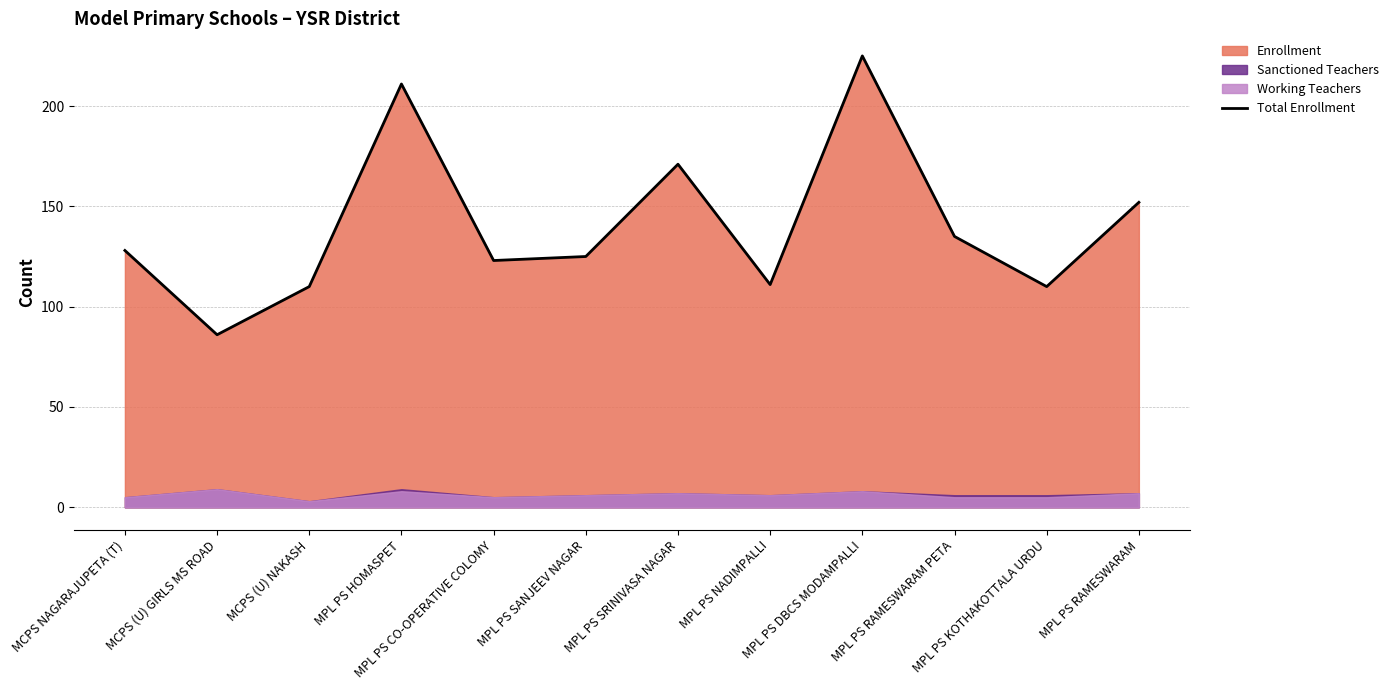

Reading right to left, list all the values displayed in this chart.

MPL PS RAMESWARAM=152	MPL PS KOTHAKOTTALA URDU=110	MPL PS RAMESWARAM PETA=135	MPL PS DBCS MODAMPALLI=225	MPL PS NADIMPALLI=111	MPL PS SRINIVASA NAGAR=171	MPL PS SANJEEV NAGAR=125	MPL PS CO-OPERATIVE COLOMY=123	MPL PS HOMASPET=211	MCPS (U) NAKASH=110	MCPS (U) GIRLS MS ROAD=86	MCPS NAGARAJUPETA (T)=128